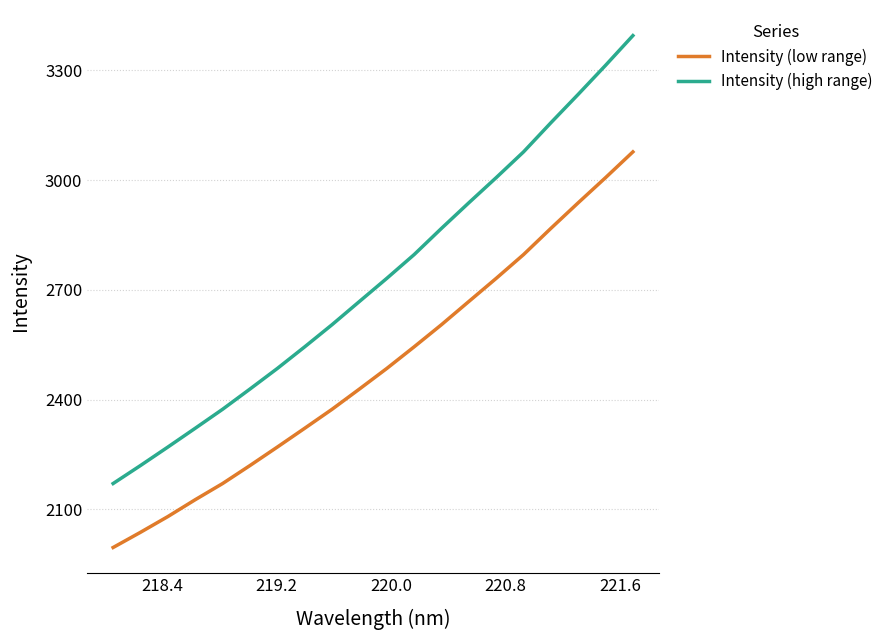

Which series has the largest total across all categories?

Intensity (high range)